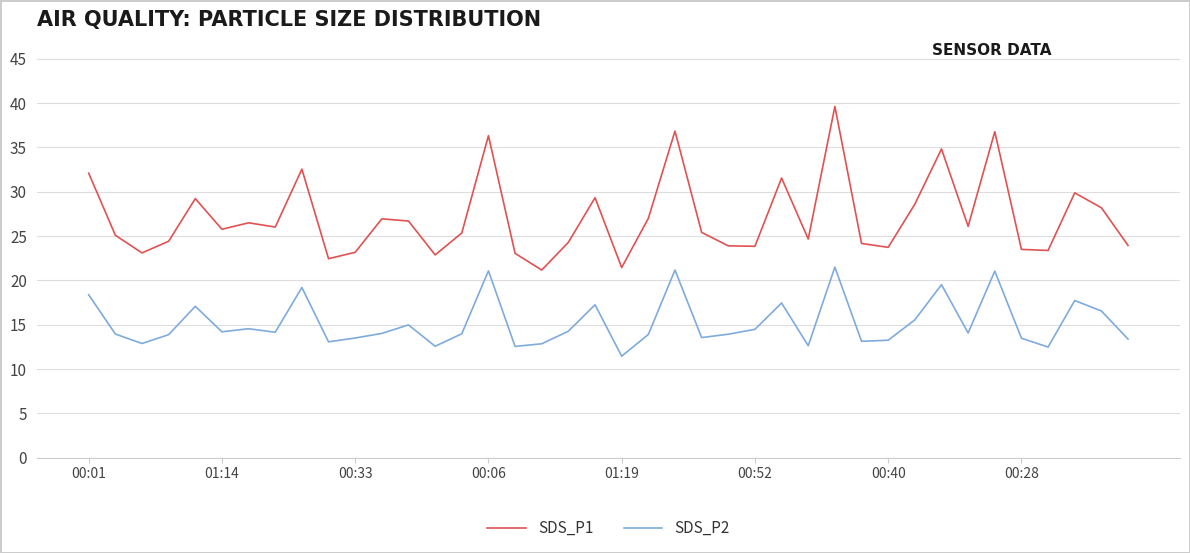

True or false: SDS_P2 has more than 1 interior local peaks.

True